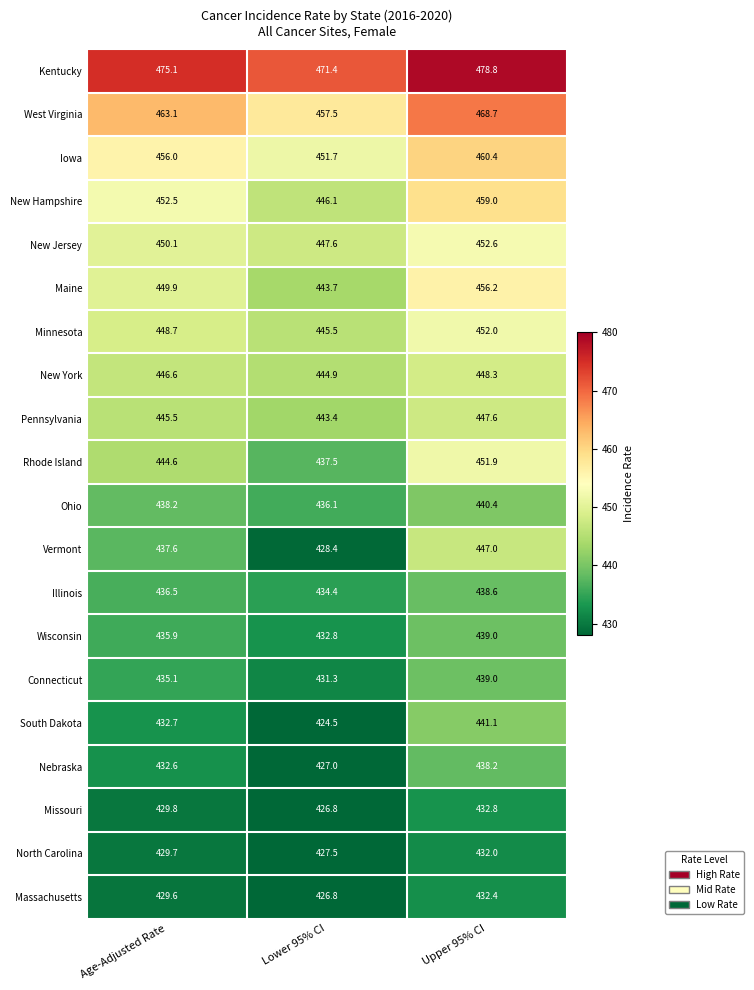

Is it true that Pennsylvania equals 447.6 at Upper 95% CI?

True